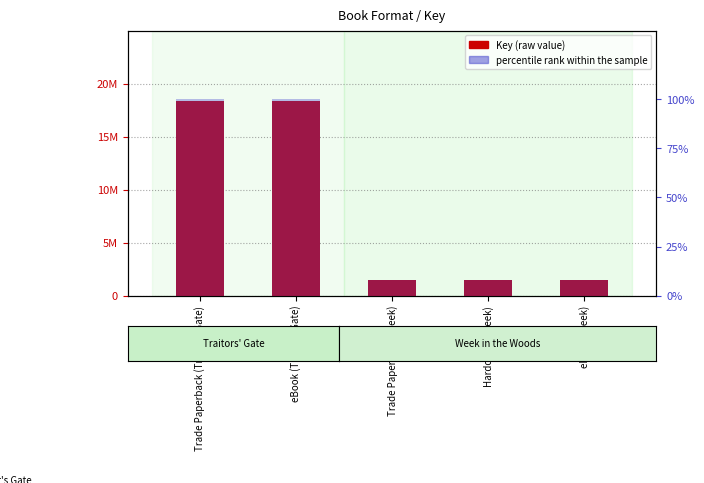

Which series changed the most between Hardcover (Week) and eBook (Week)?

Key